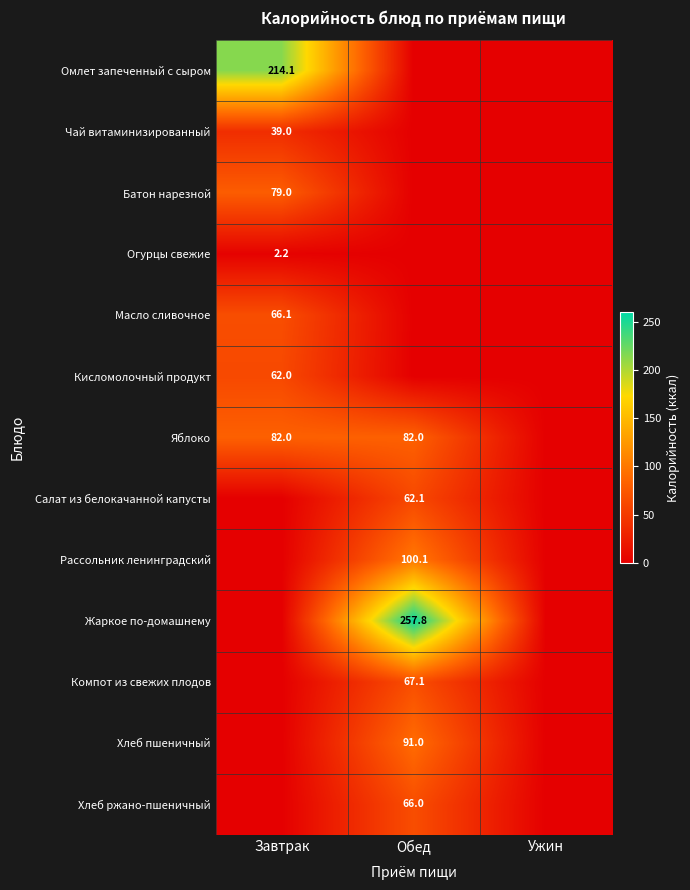

Rank the series by their maximum value, from highest to lowest.

Жаркое по-домашнему, Омлет запеченный с сыром, Рассольник ленинградский, Хлеб пшеничный, Яблоко, Батон нарезной, Компот из свежих плодов, Масло сливочное, Хлеб ржано-пшеничный, Салат из белокачанной капусты, Кисломолочный продукт, Чай витаминизированный, Огурцы свежие